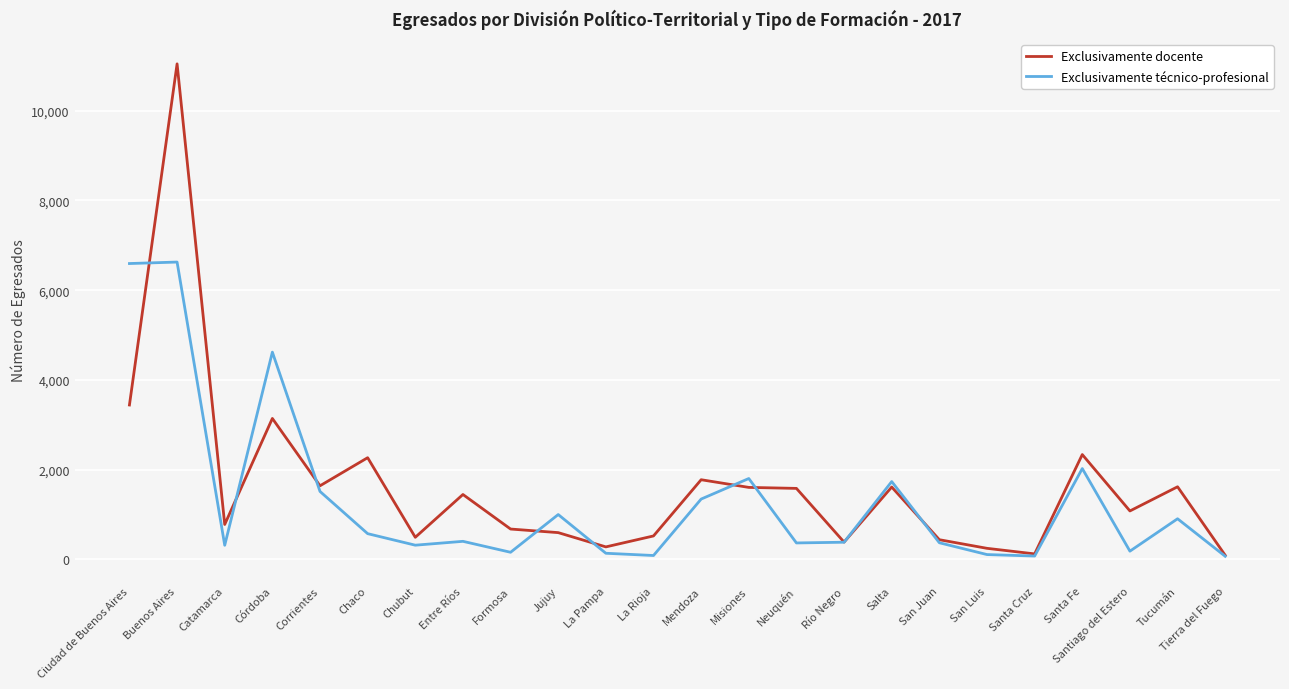

True or false: Exclusivamente técnico-profesional has more than 1 points higher than both neighbors.

True